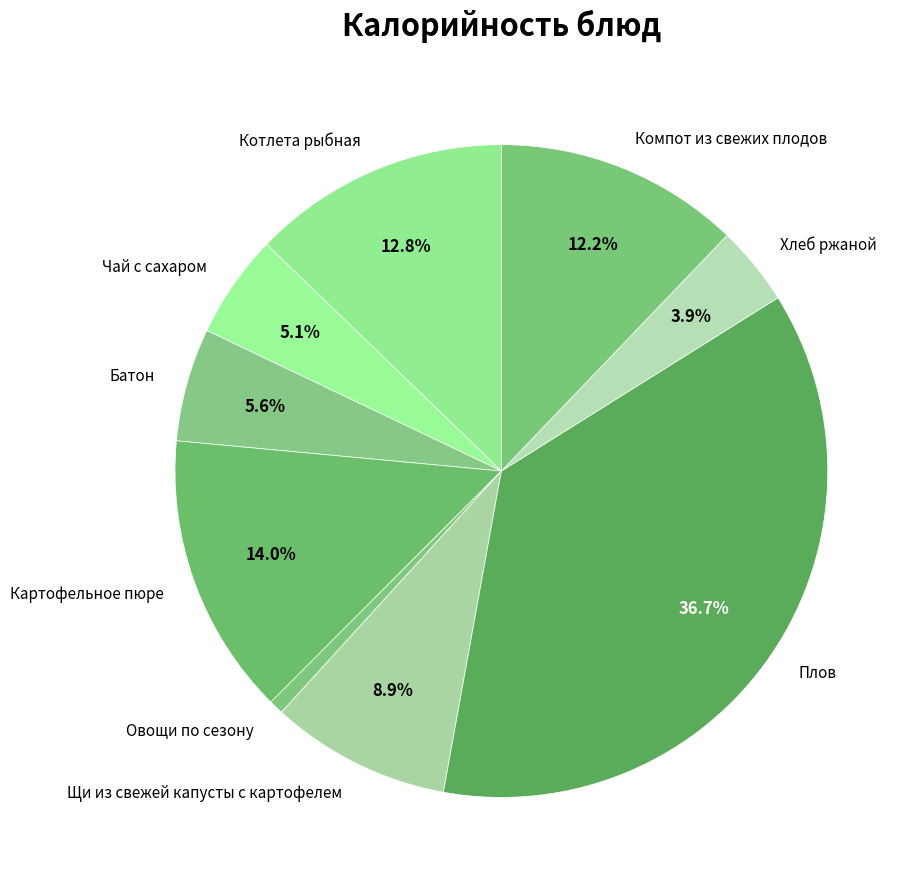

Count the number of slices in the pie.

9